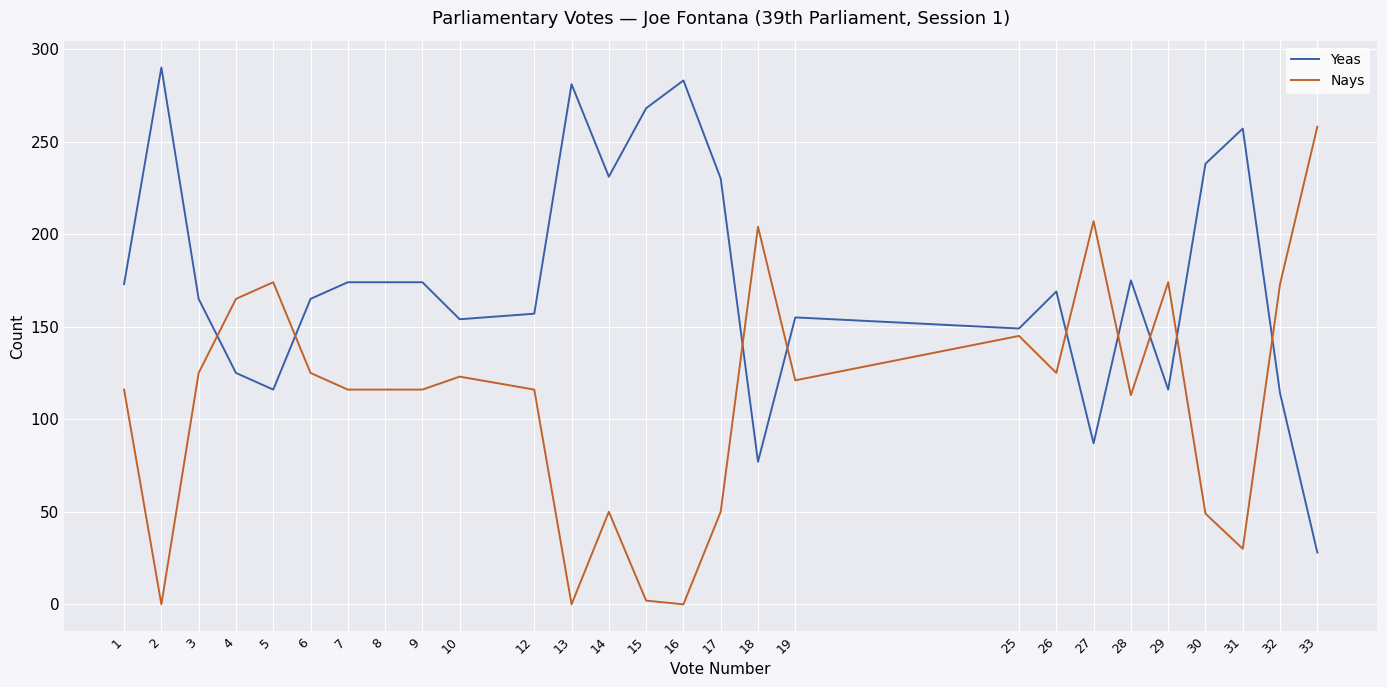

Rank the series by their average value, from lowest to highest.

Nays, Yeas